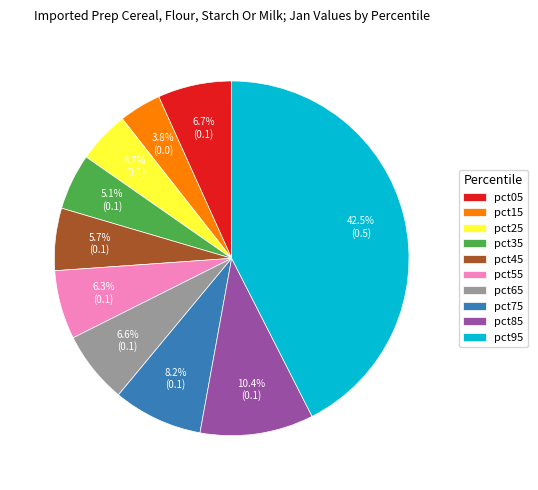

How many slices are in this pie chart?

10